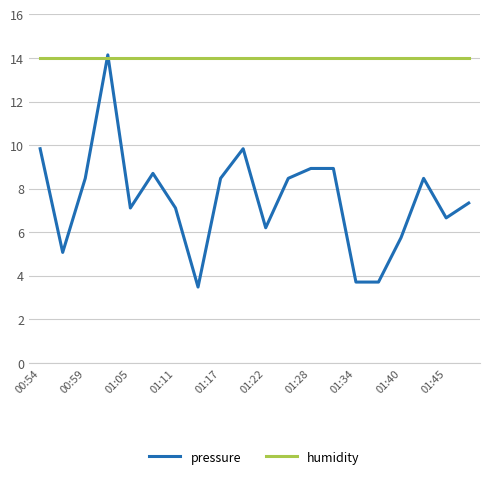

Which series has the largest range (max minus min)?

pressure